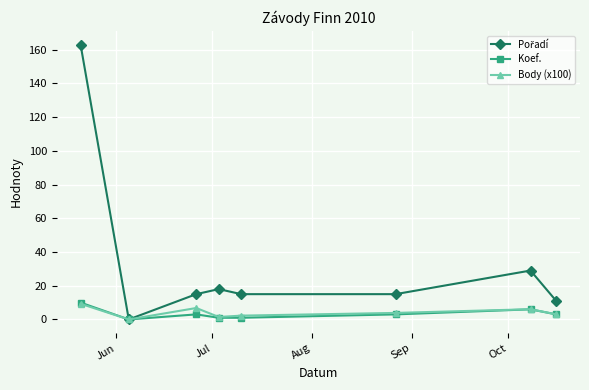

In Koef., how many points are higher than both neighbors (excluding endpoints)?

2